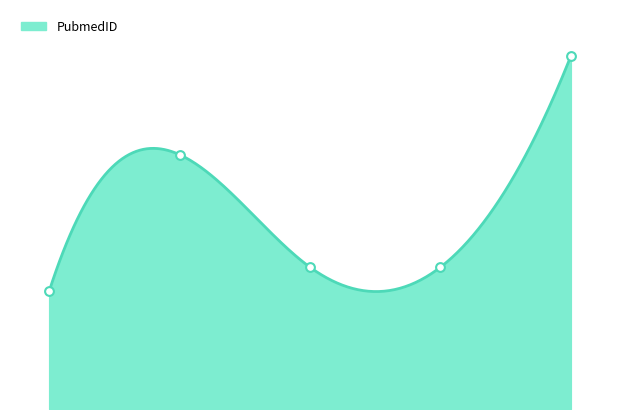

What is the change in value from 1 to 2?

-6171622